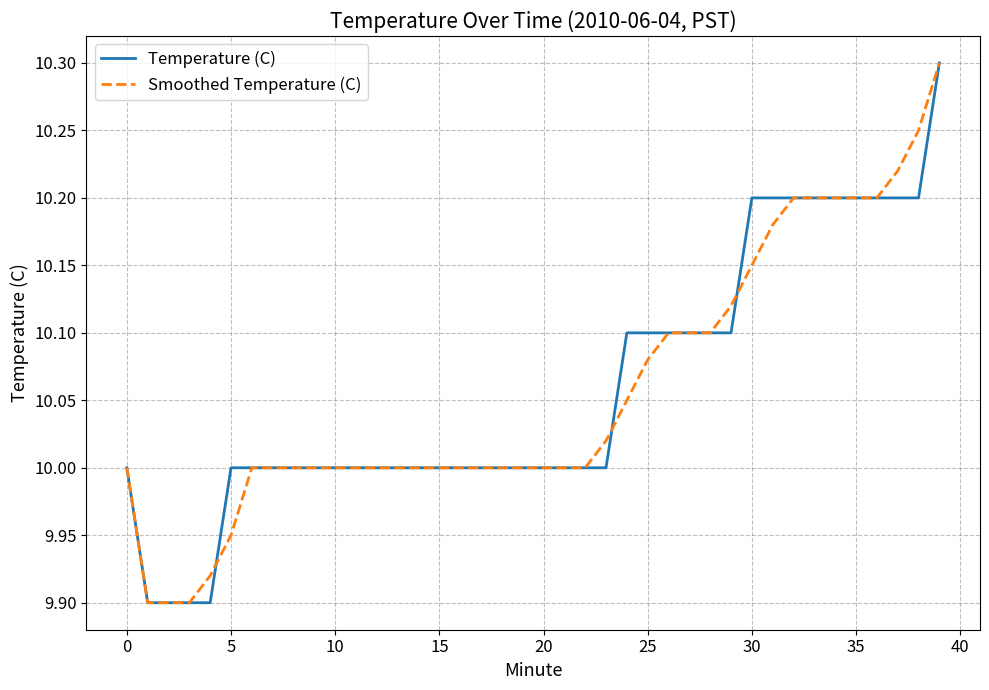

What is the maximum value for Smoothed Temperature (C)?

10.3